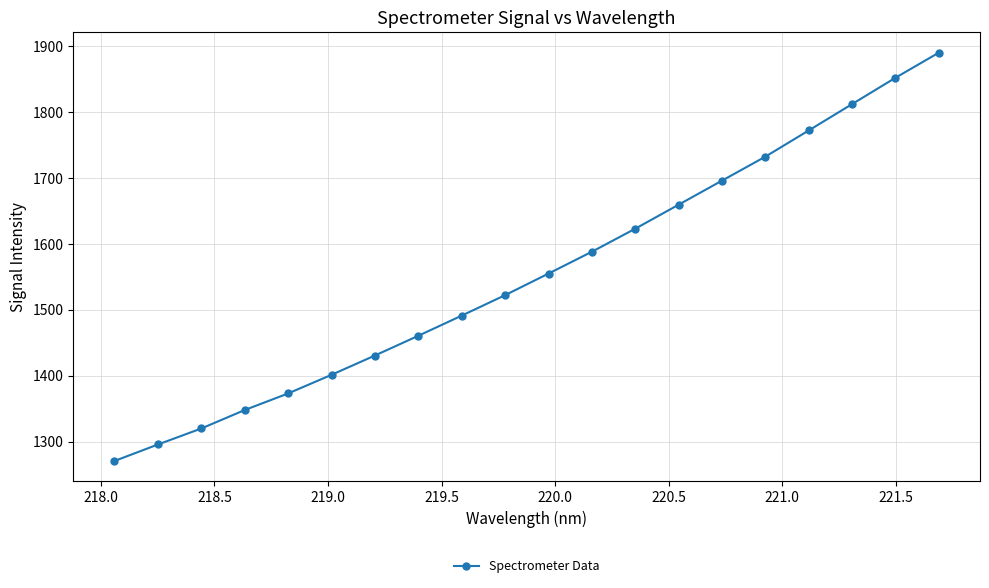

What is the minimum value shown in the chart?

1270.8